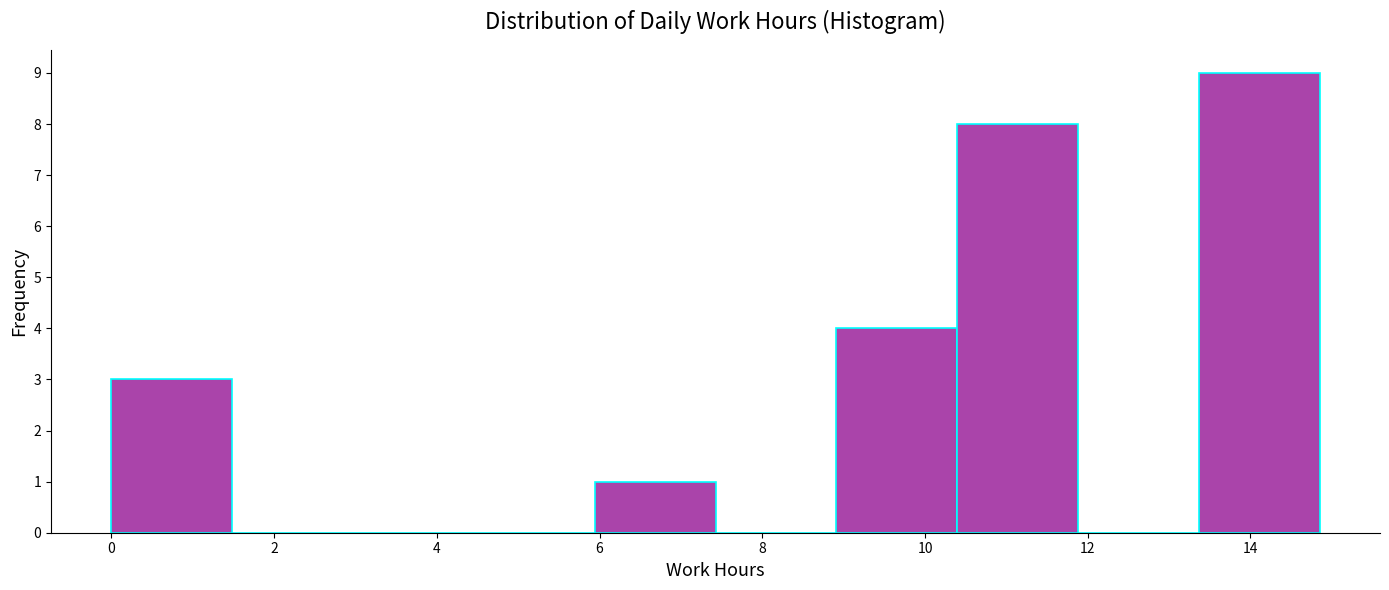

Reading left to right, transcribe this chart: for each bar, give the range it covers on the x-axis and its height. Neither the bar edges nor the heights are printed on the chart, so give them approximately, as read against the axes.

0.0 to 1.4: 3
1.4 to 3.0: 0
3.0 to 4.4: 0
4.4 to 6.0: 0
6.0 to 7.4: 1
7.4 to 9.0: 0
9.0 to 10.4: 4
10.4 to 11.8: 8
11.8 to 13.4: 0
13.4 to 14.8: 9